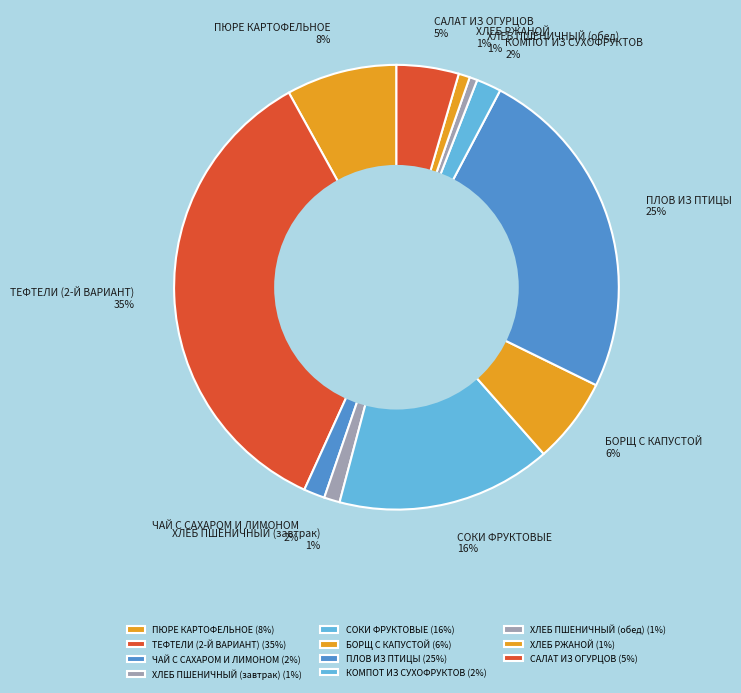

To the nearest percent, what is the average slice percentage?

9%